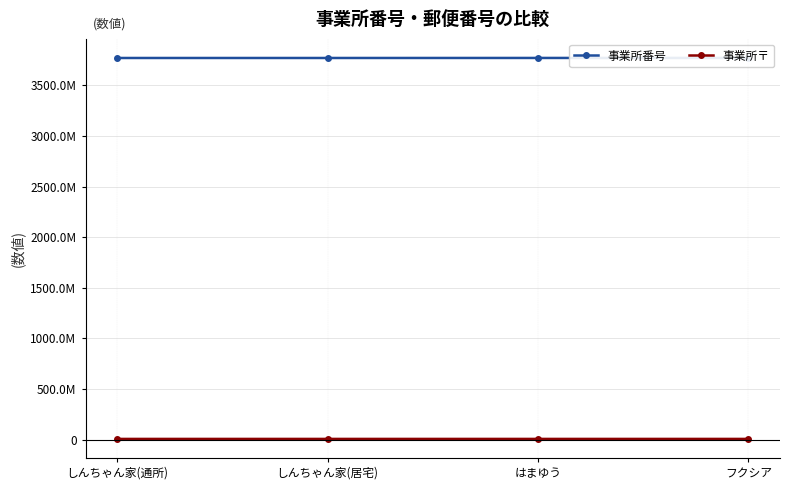

True or false: 事業所番号 and 事業所〒 cross at least once.

False